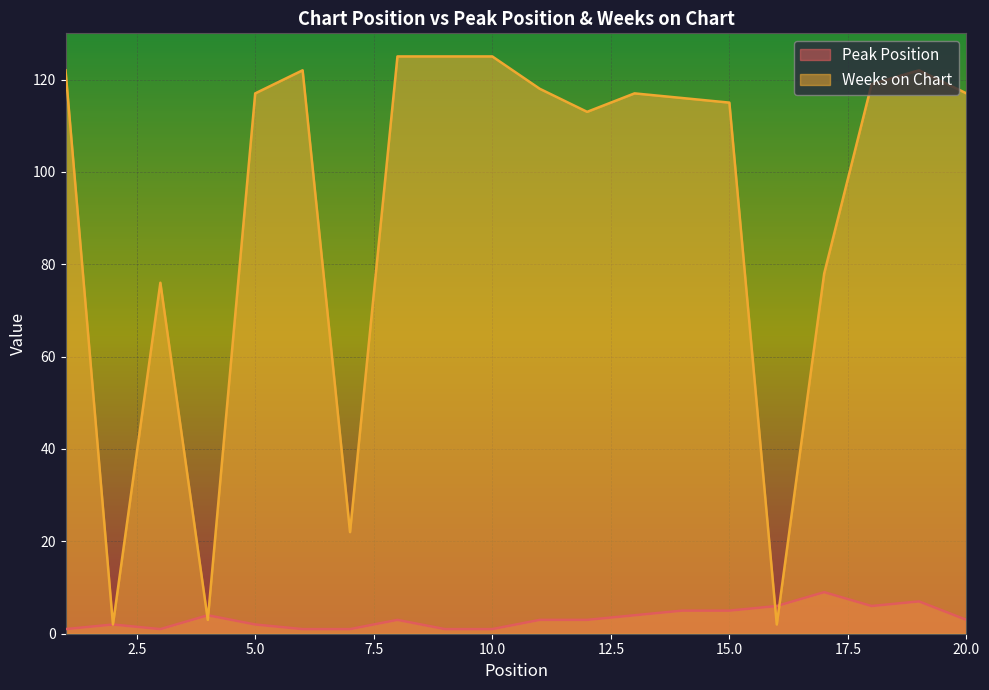

Is the value of Peak Position at 6 greater than the value of Weeks on Chart at 1?

No